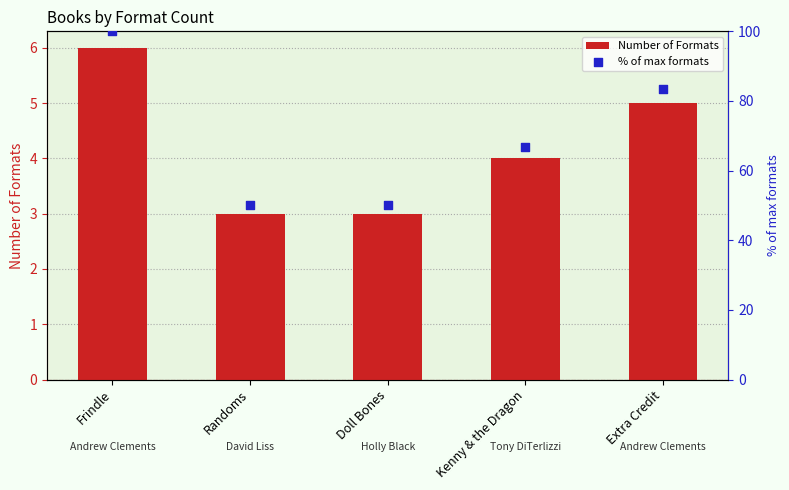

Which series contains the highest Y value?

% of max formats